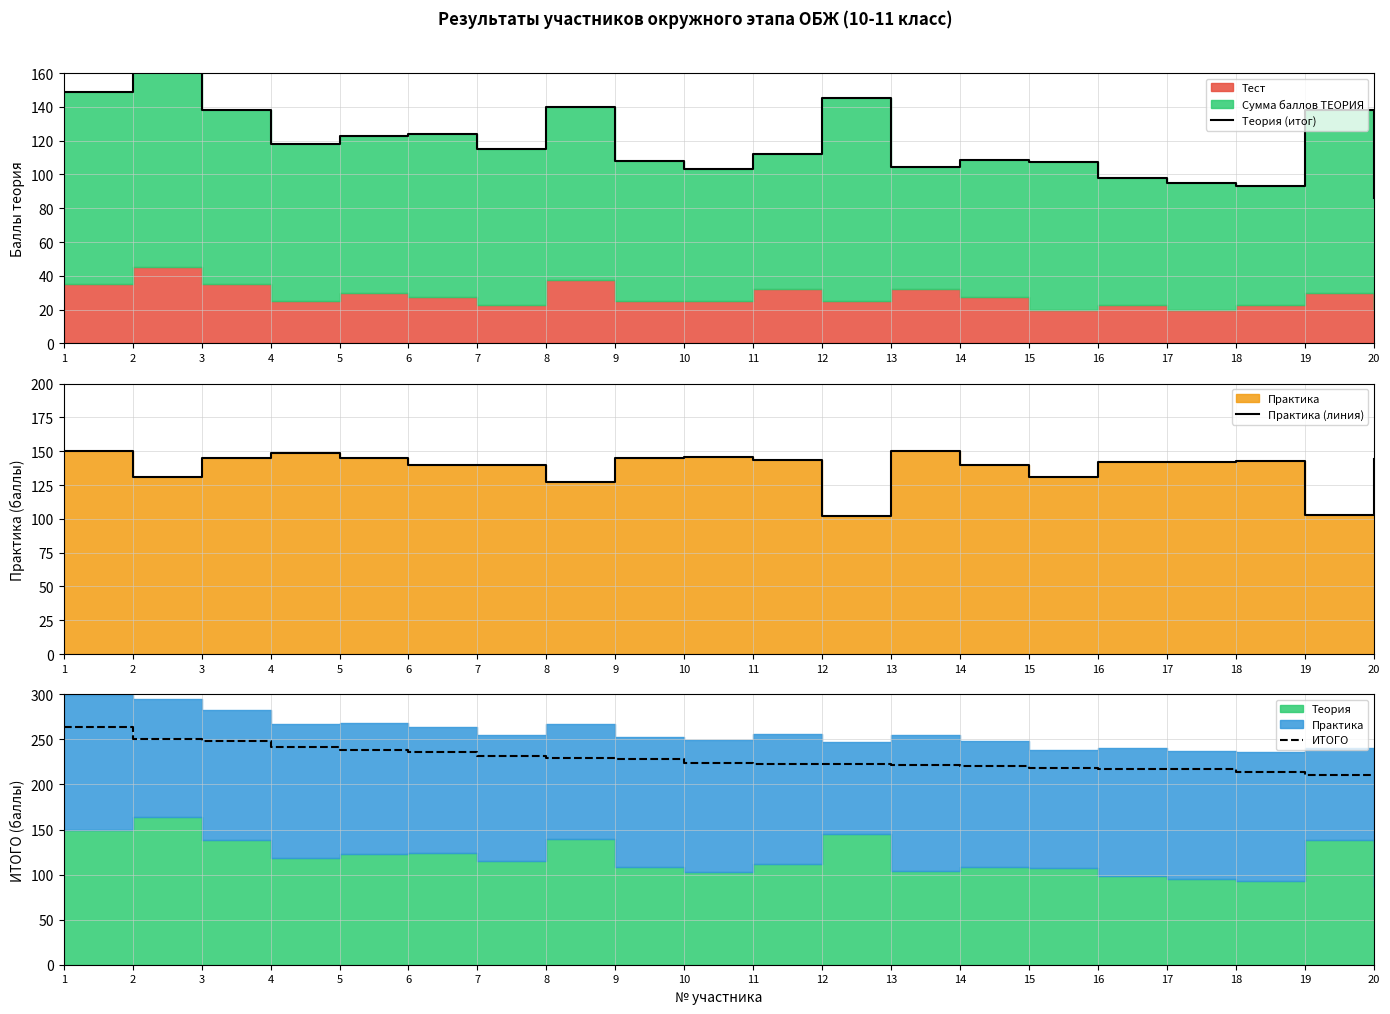

Where is ИТОГО nearest to the value 237?

5